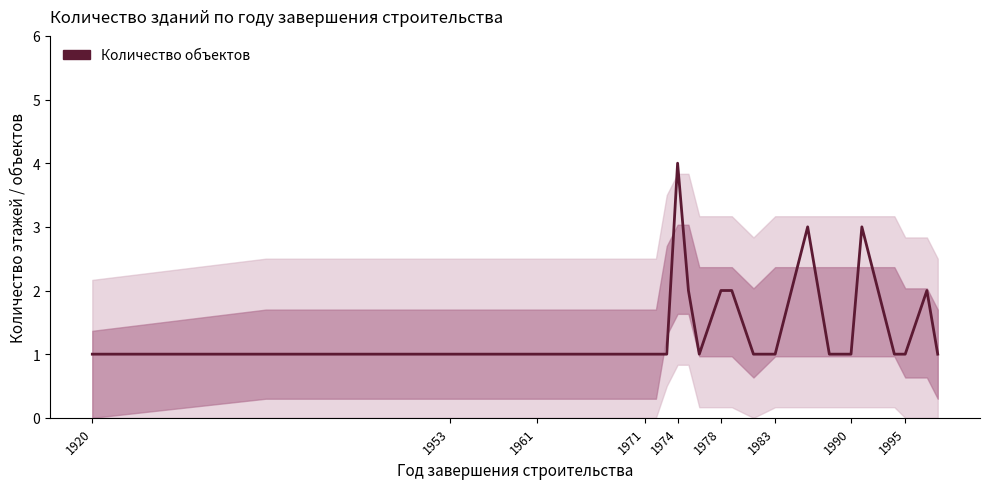

What is the smallest value displayed?

1